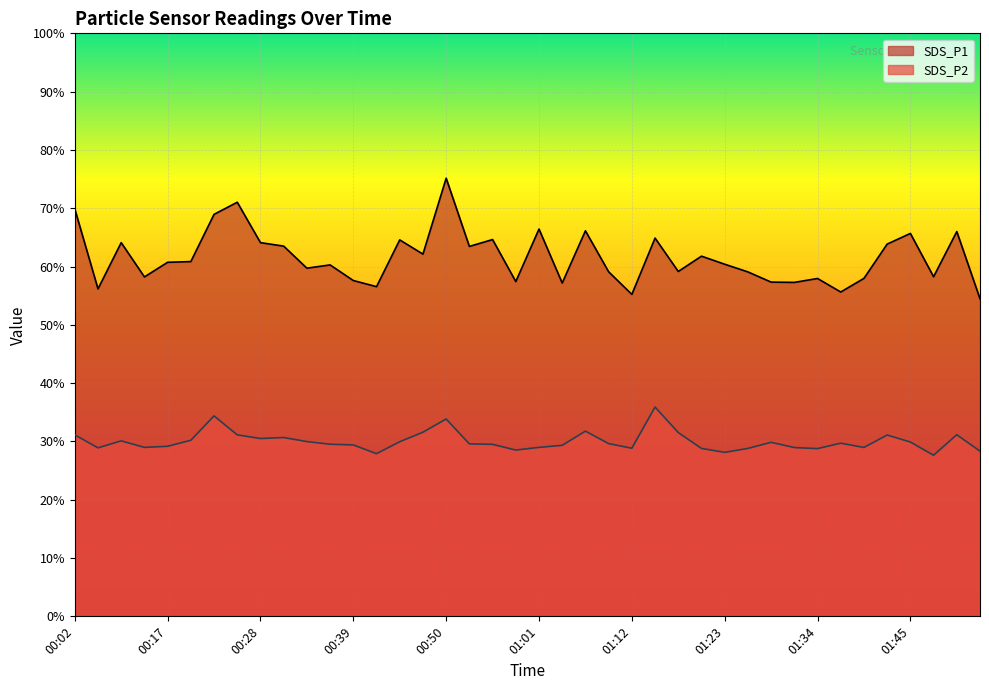

Where is SDS_P1 nearest to the value 64?

00:08